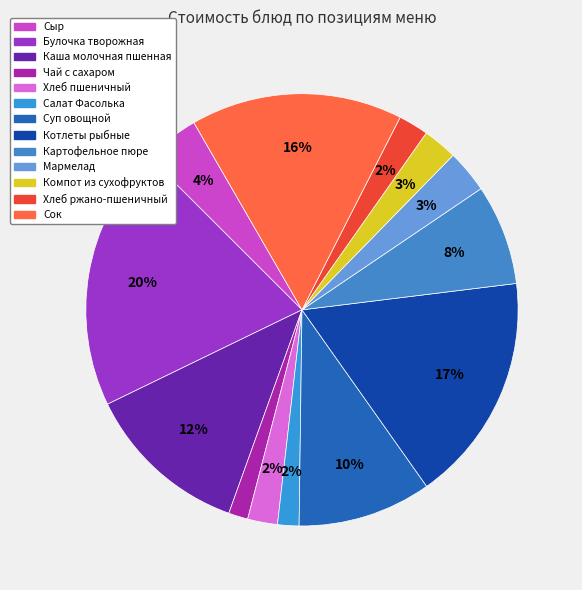

Does Булочка творожная represent more than half of the total?

No